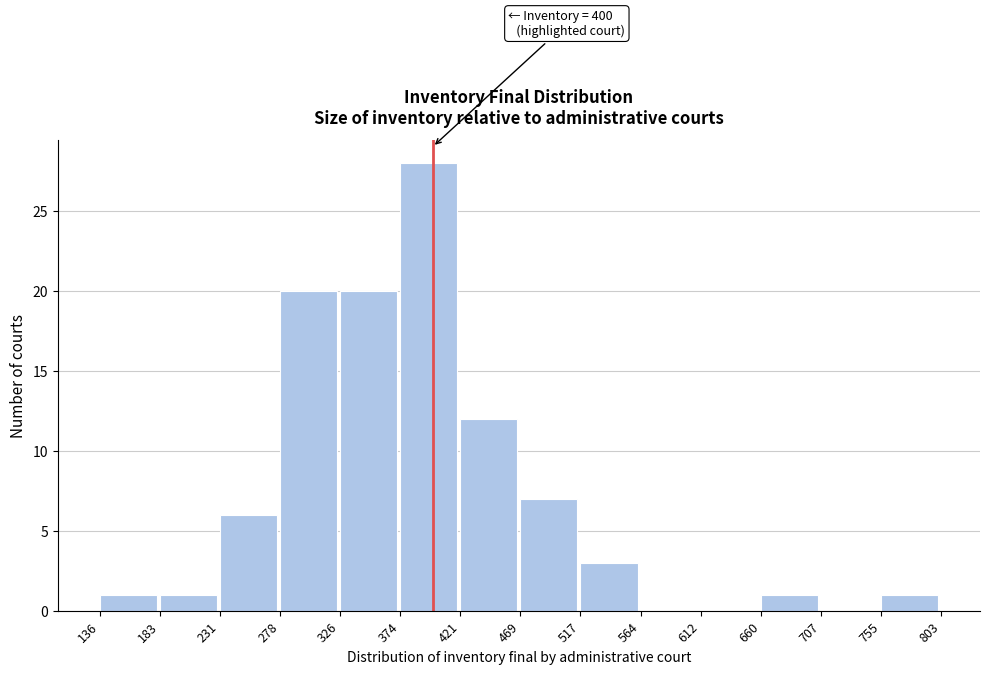

Over which range of the x-axis is the bar tallest?

374 to 421